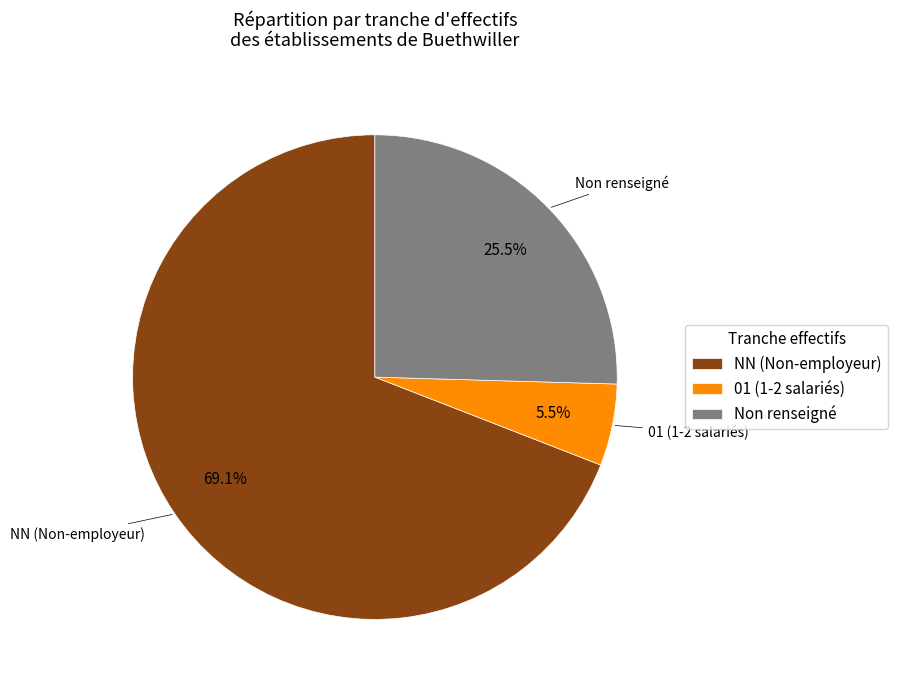

Combined, what portion of the pie is 01 (1-2 salariés) and NN (Non-employeur)?

74.5%